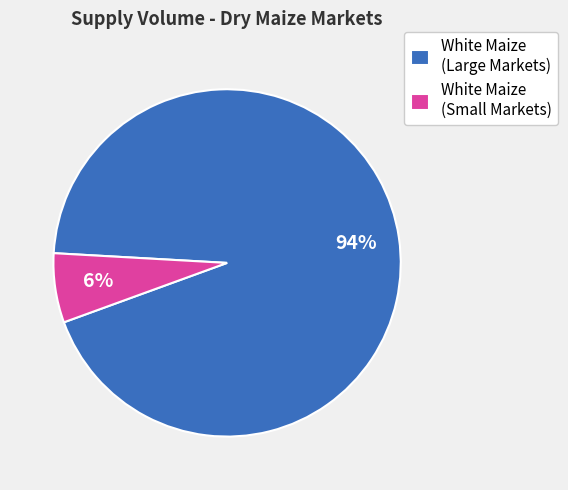

Is the sum of White Maize (Small Markets) and White Maize (Large Markets) greater than half?

Yes